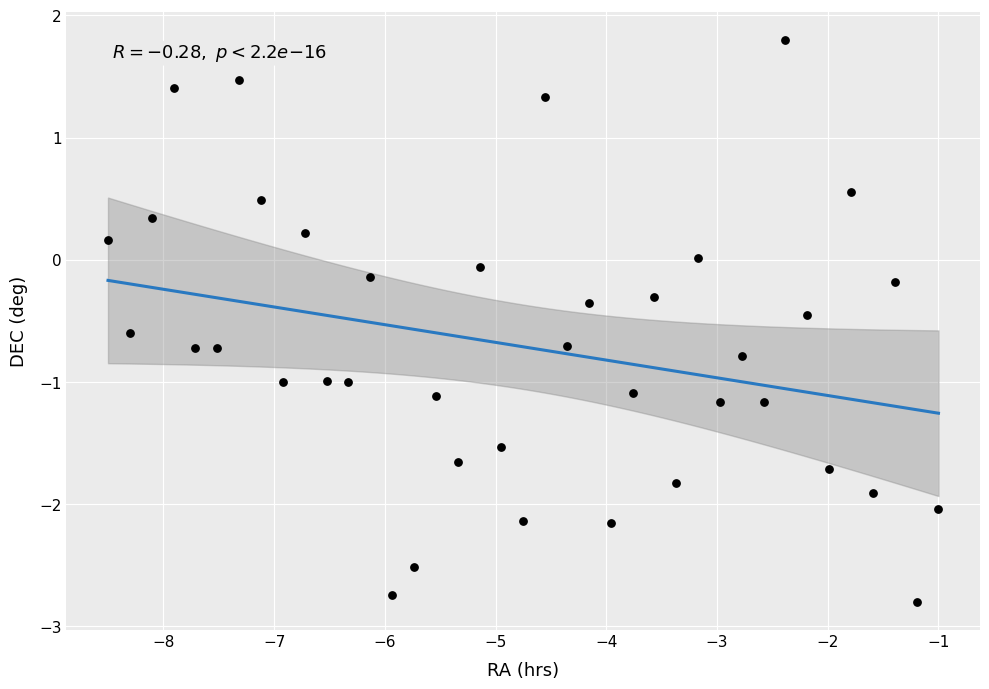

What is the range of X values (max minus min)?

7.5